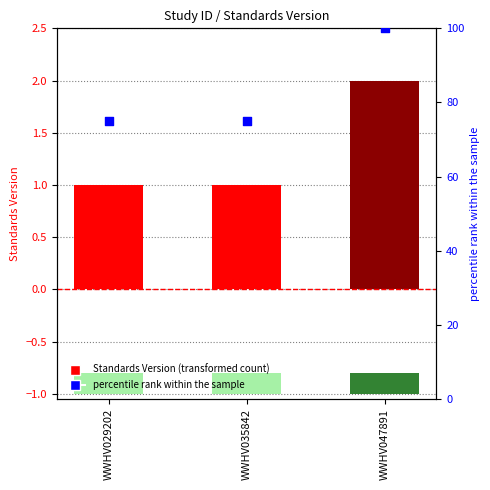

What is the total value across all series at WWHV035842?

76